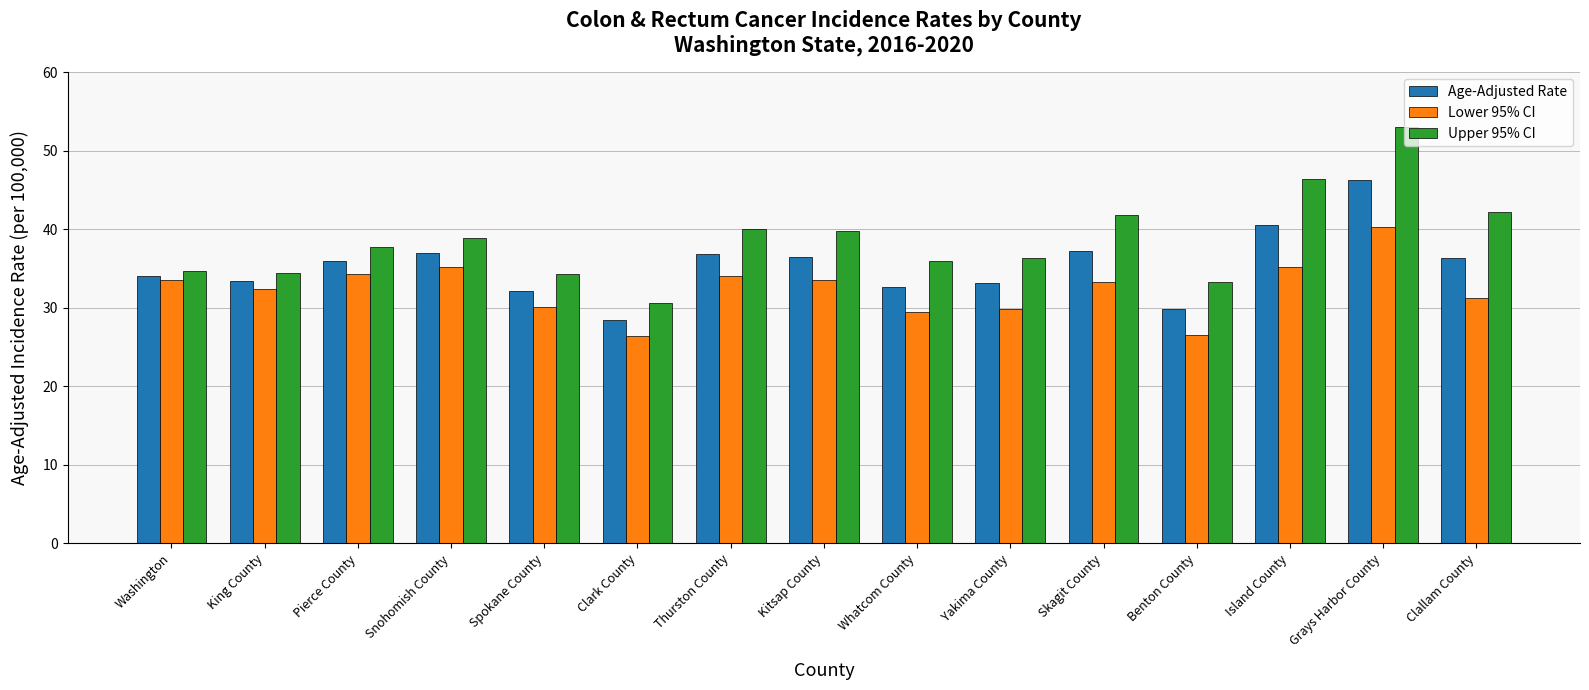

The value of Lower 95% CI at Grays Harbor County is 69.6. True or false?

False